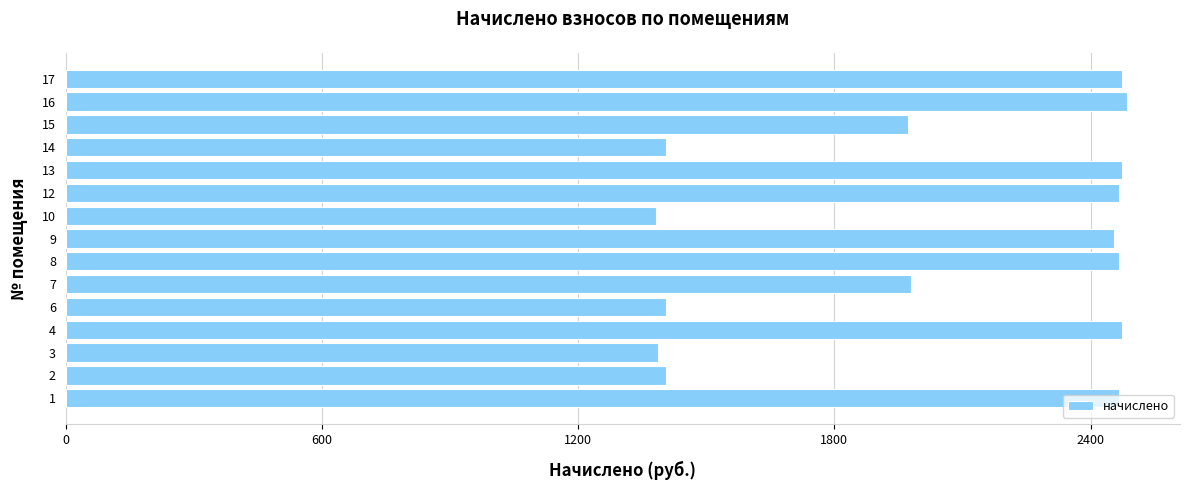

What is the minimum value shown in the chart?

1382.6